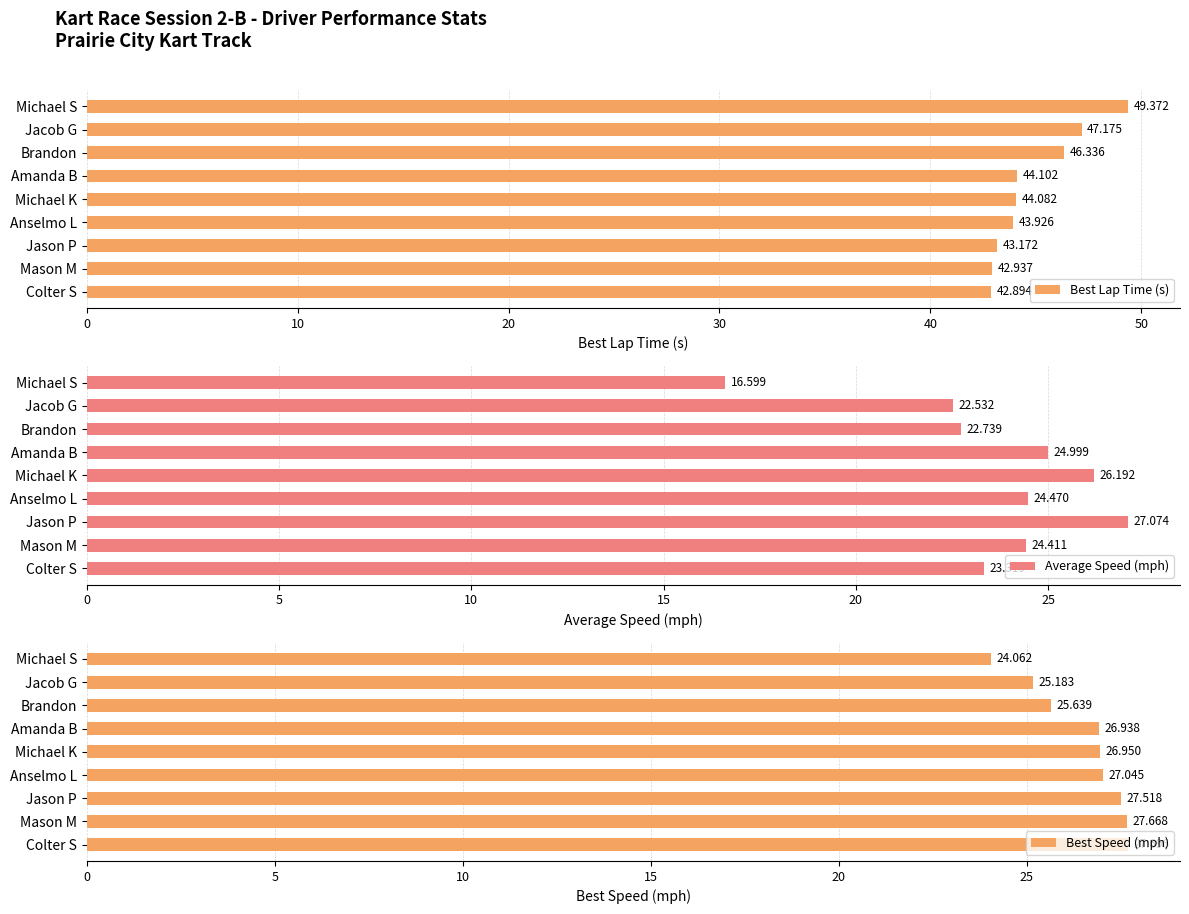

How many data points in Best Lap Time (s) are less than 44?

4